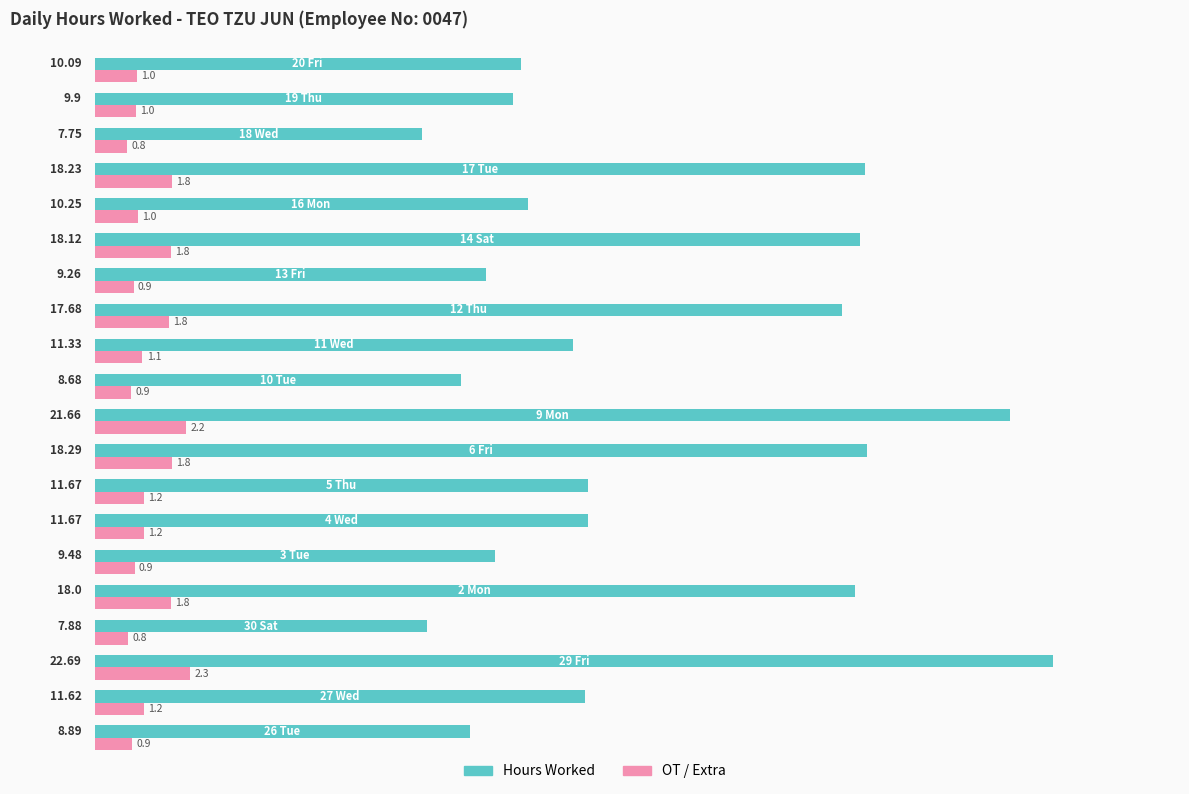

Which series has the largest total across all categories?

Hours Worked